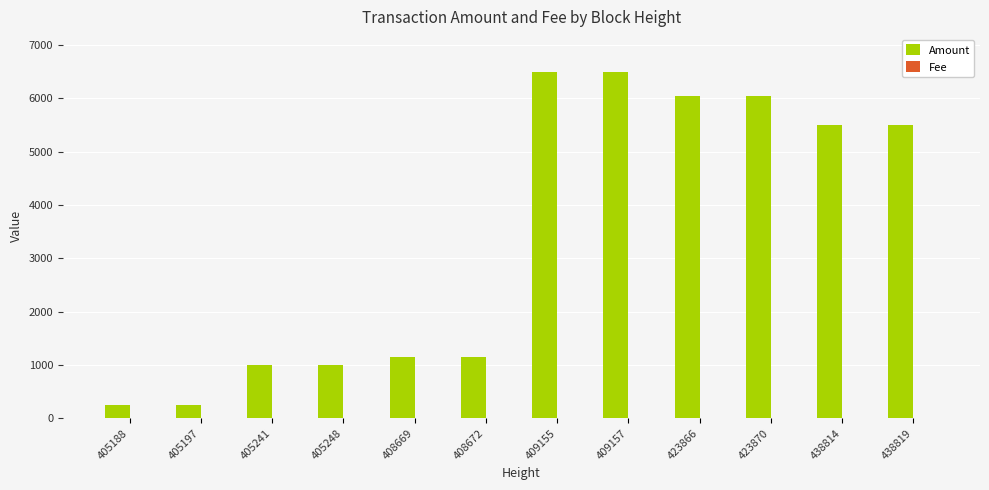

What value does the Amount series have at 405241, to the nearest 50?

1000